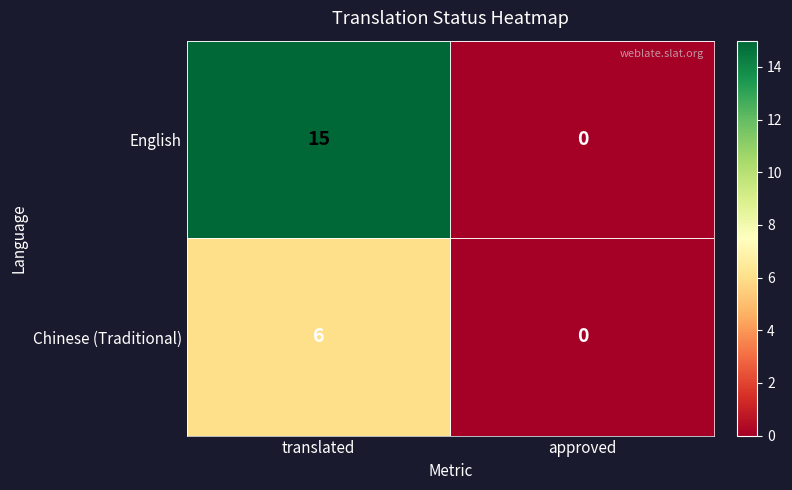

What is the maximum value for English?

15